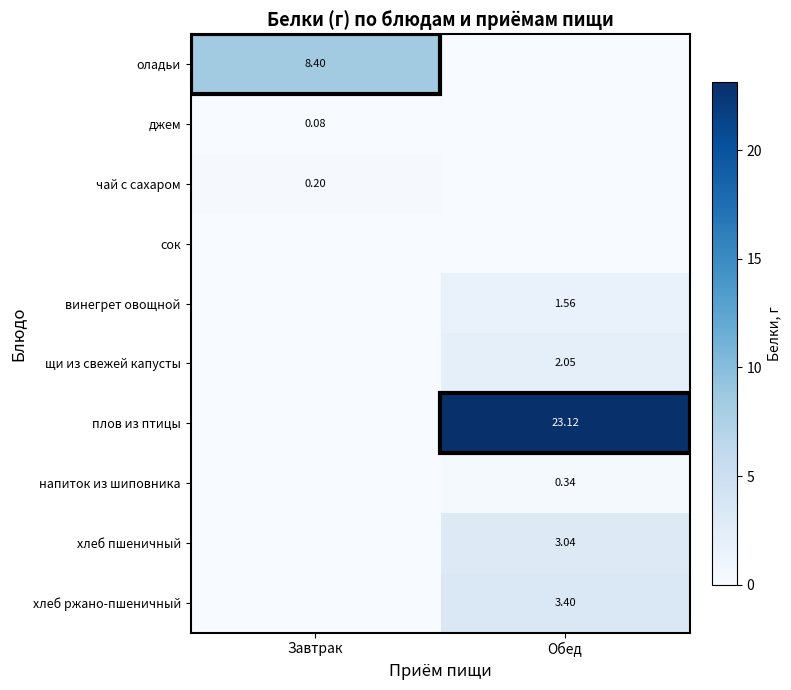

Is the value of хлеб пшеничный at Завтрак greater than the value of щи из свежей капусты at Обед?

No